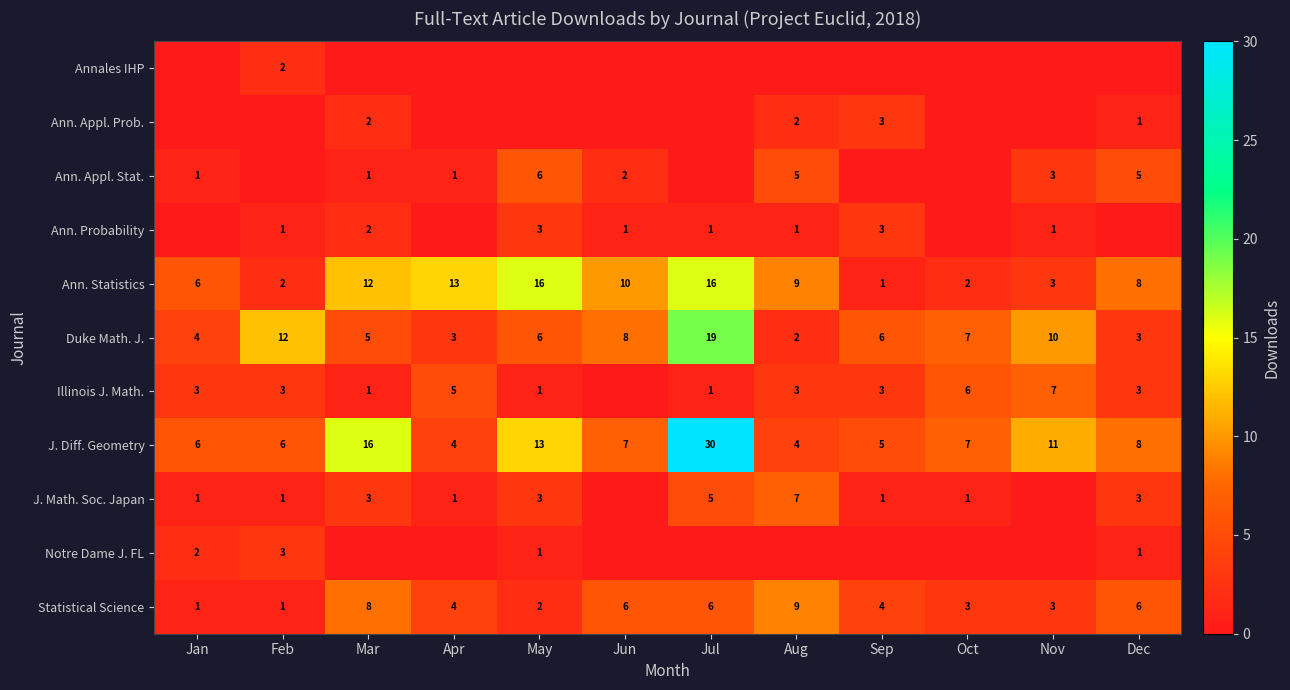

What is the average value of the J. Diff. Geometry series?

10